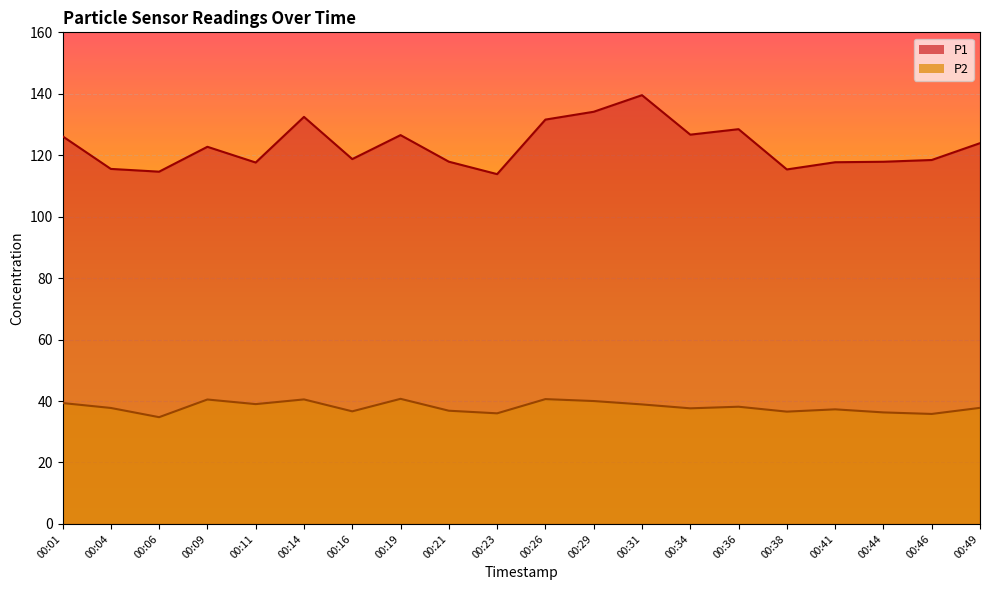

True or false: P1 and P2 intersect in this chart.

False